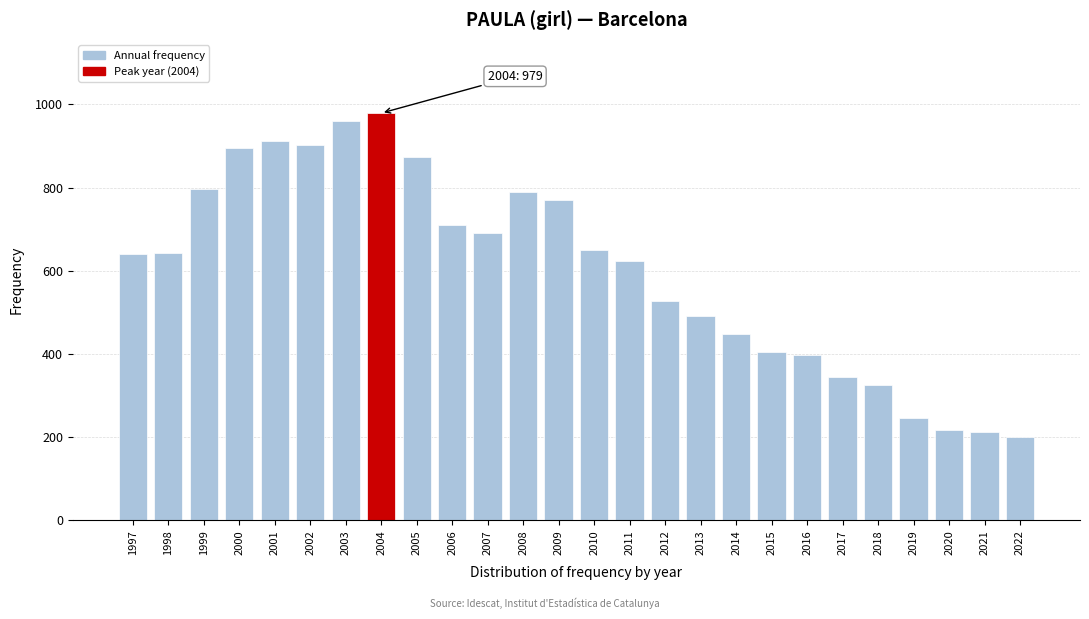

Read the value at 2002, to the nearest 100.

900